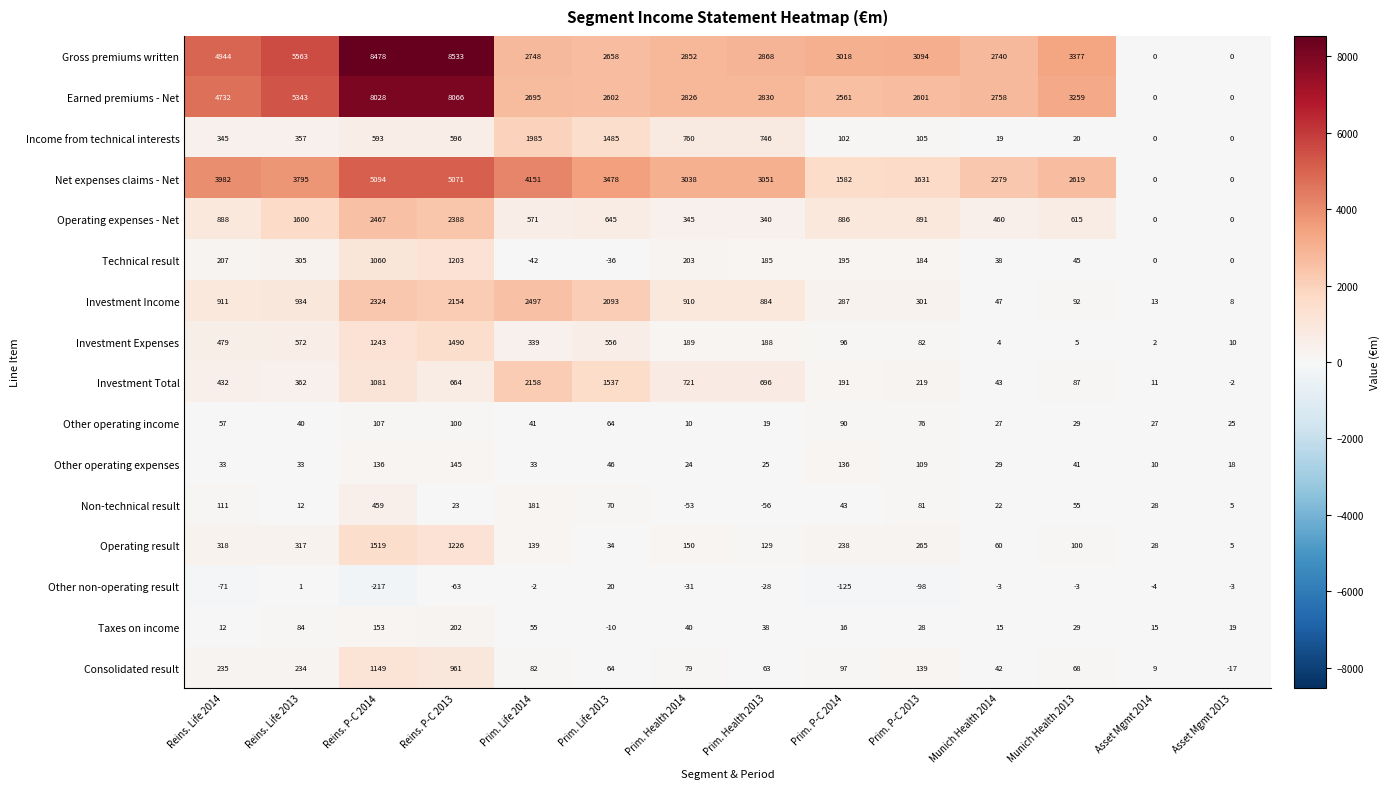

How many distinct data groups are displayed?

16